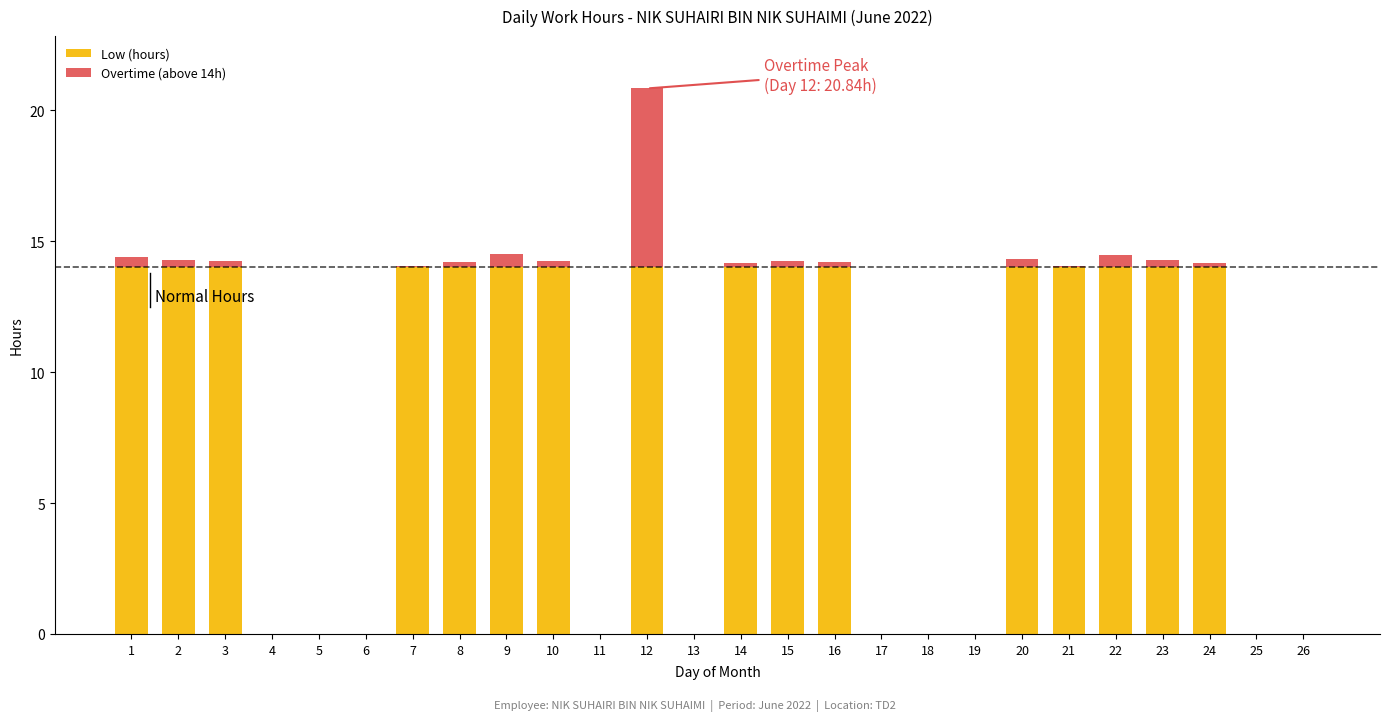

True or false: Low (hours) has a value of 14.0 at 8.

True